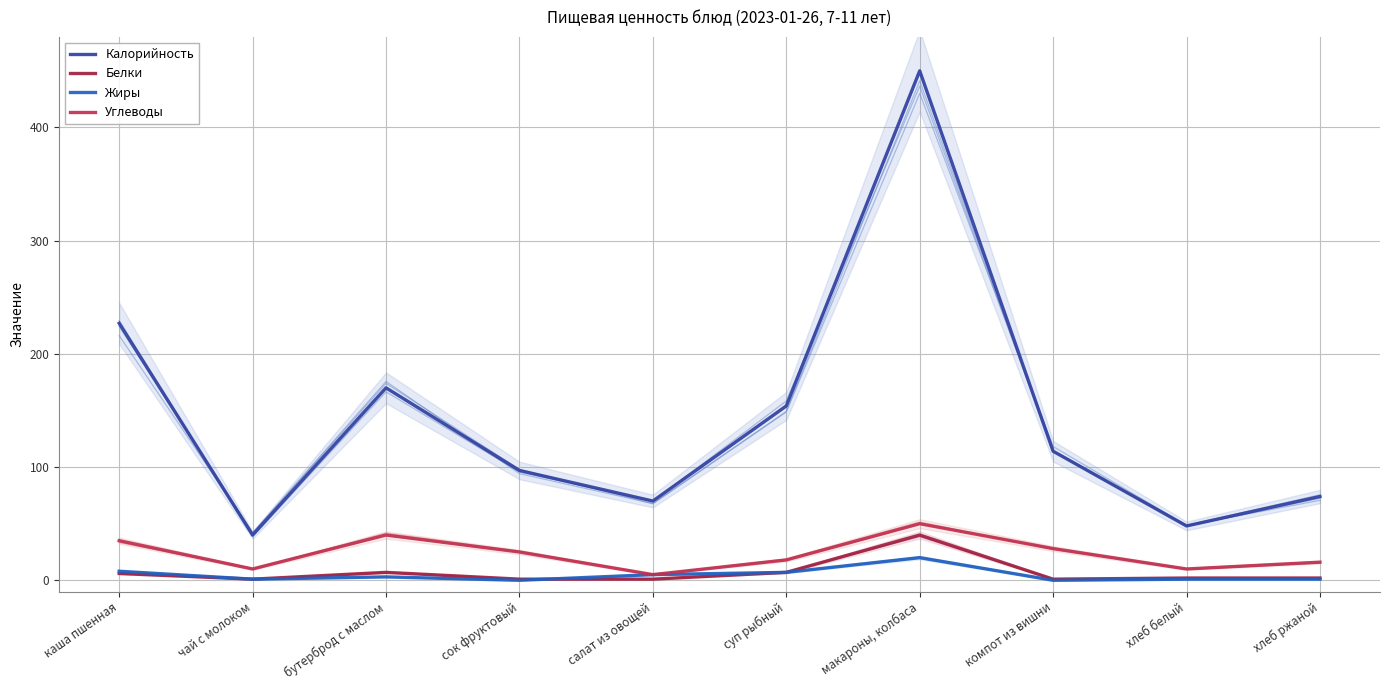

Reading right to left, extract all data points from this chart.

Калорийность: 74	48	114	450	154	70	97	170	40	227
Белки: 2	2	1	40	7	1	1	7	1	6
Жиры: 1	1	0	20	7	5	0	3	1	8
Углеводы: 16	10	28	50	18	5	25	40	10	35